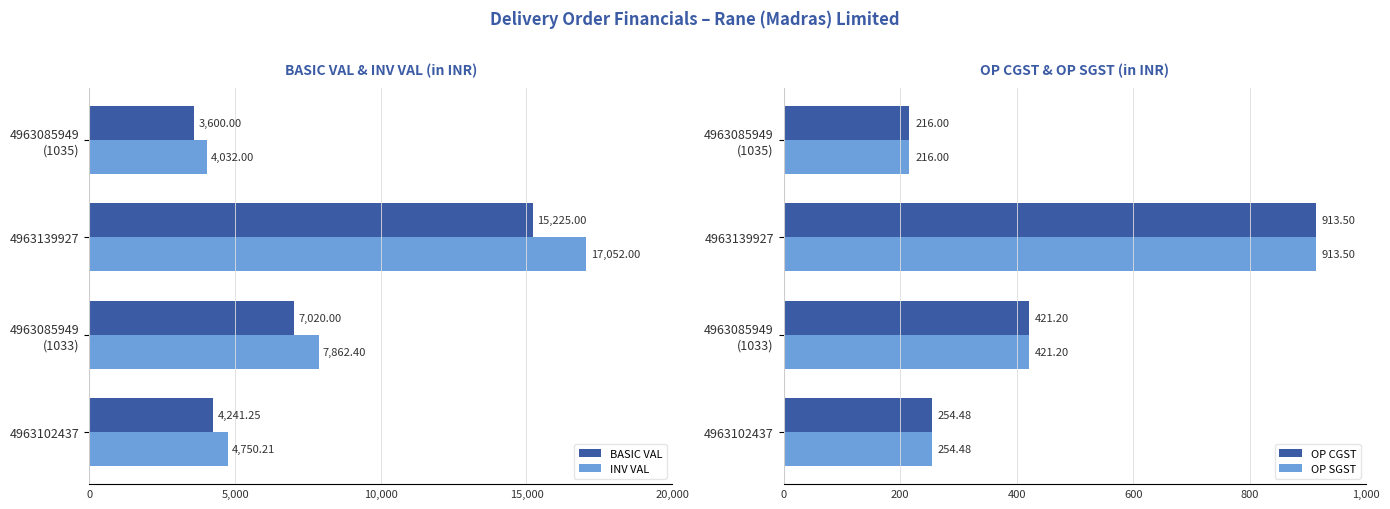

What is the sum of all INV VAL values?

33696.6